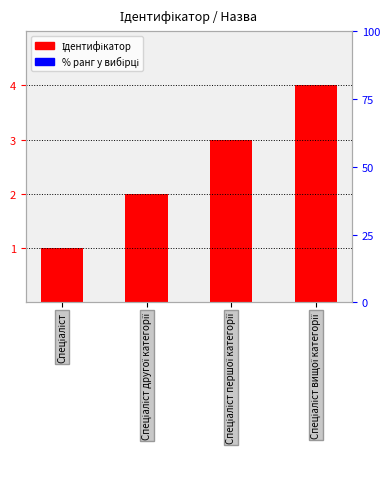

At which category does the chart reach its peak across all series?

Спеціаліст вищої категорії